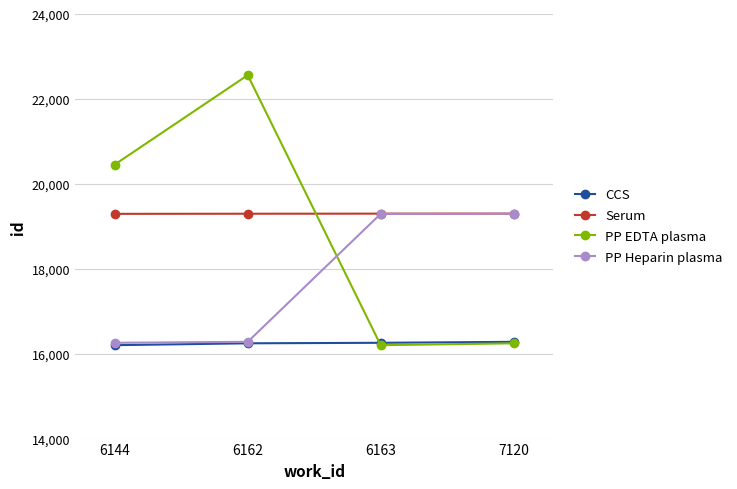

True or false: PP EDTA plasma and PP Heparin plasma intersect in this chart.

True